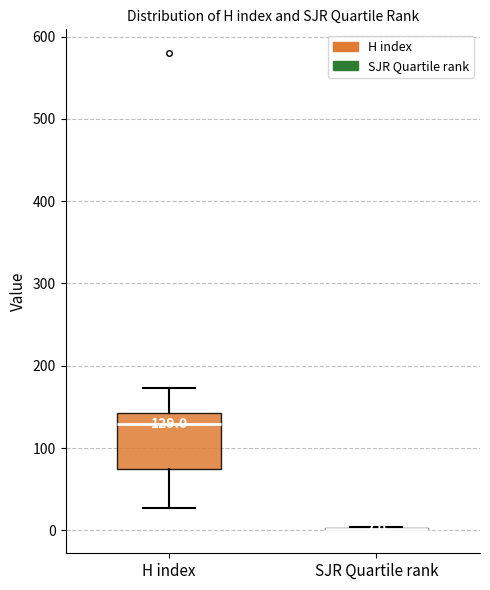

Comparing the boxes themselves (not the whiskers), which one is the tallest?

H index